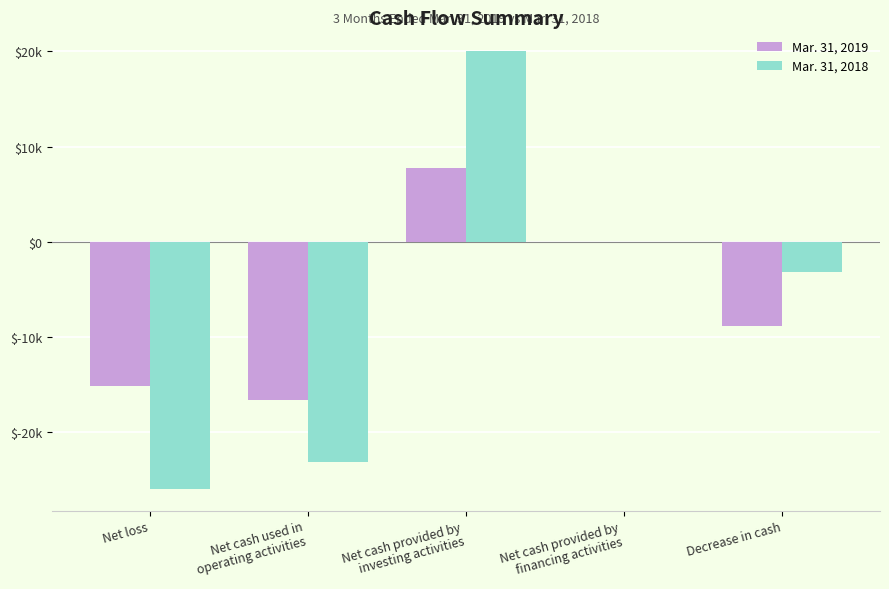

What is the sum of all Mar. 31, 2018 values?

-32347